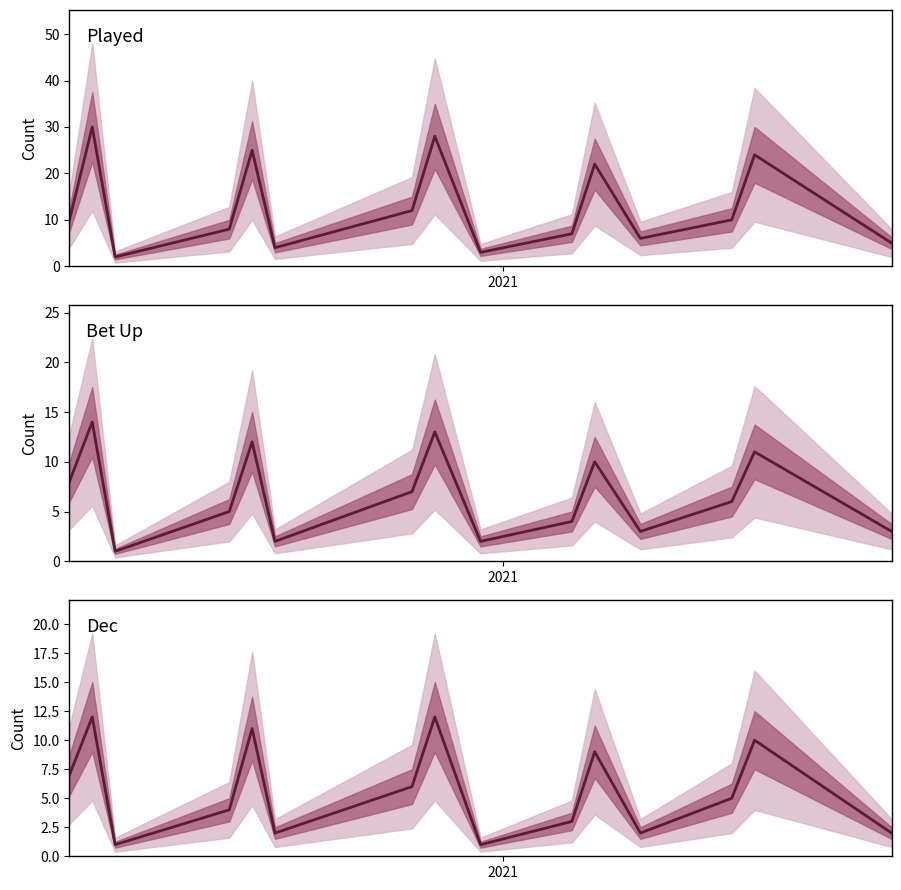

In Bet Up, how many points are lower than both neighbors (excluding endpoints)?

4